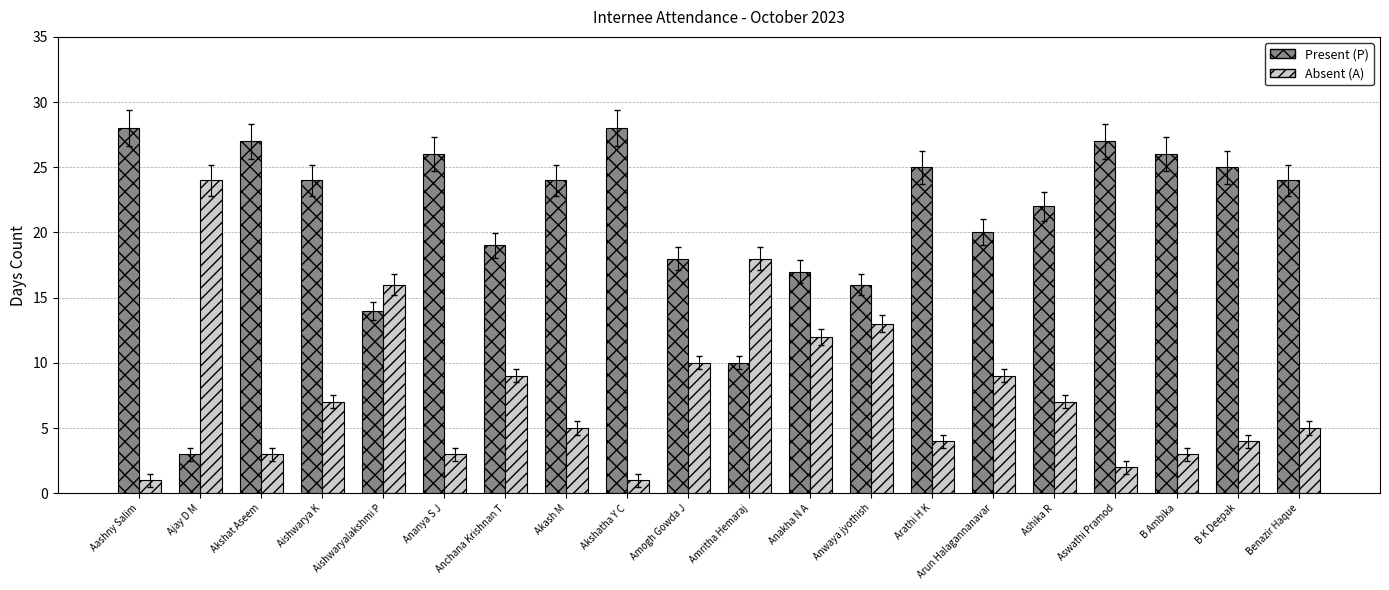

What is the value of the Present (P) bar at the 14th from the left?

25